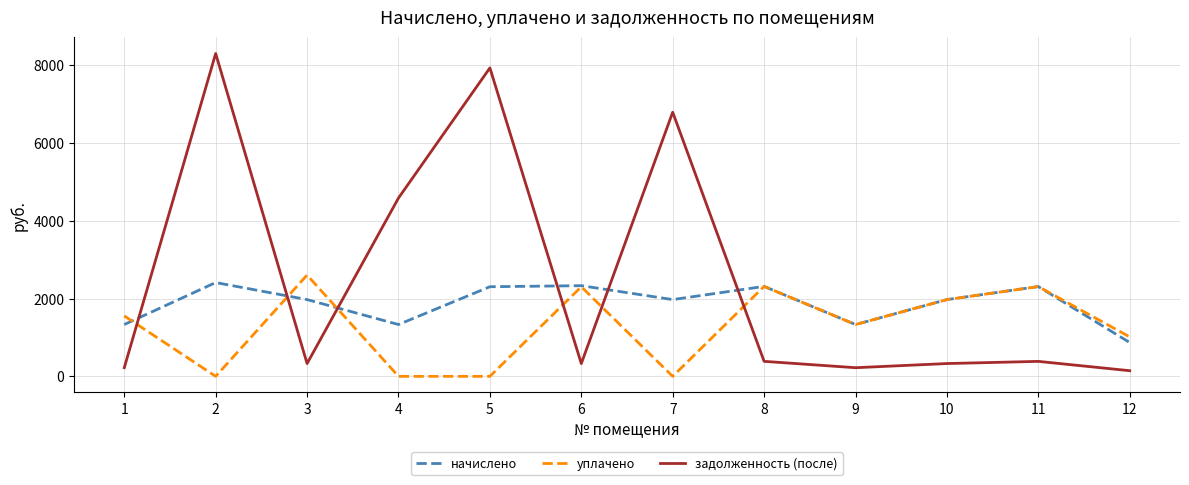

What are all the series names shown in the legend?

начислено, уплачено, задолженность (после)